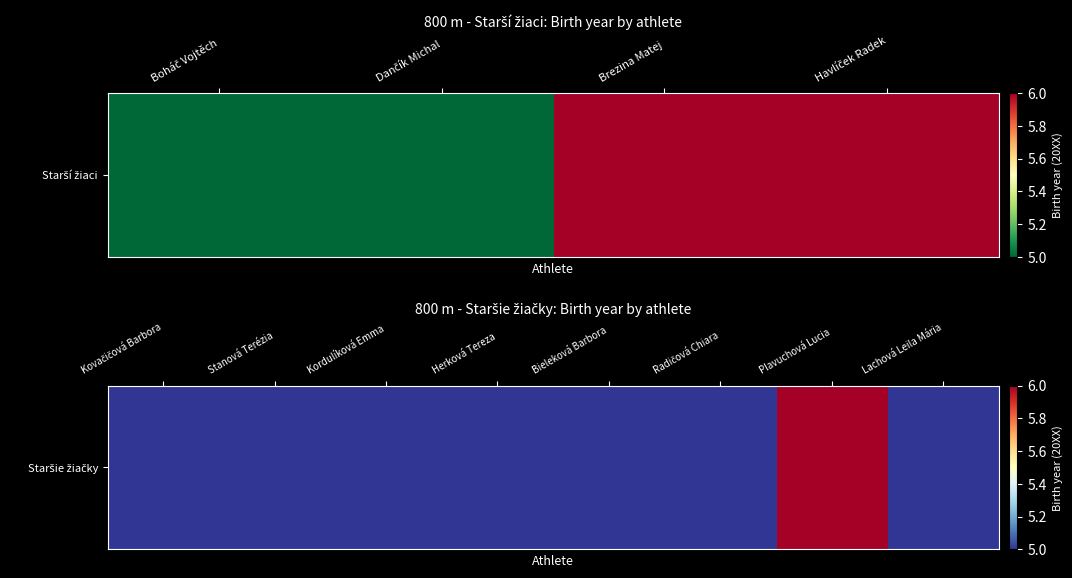

Which has a higher value, Herková Tereza or Plavuchová Lucia?

Plavuchová Lucia